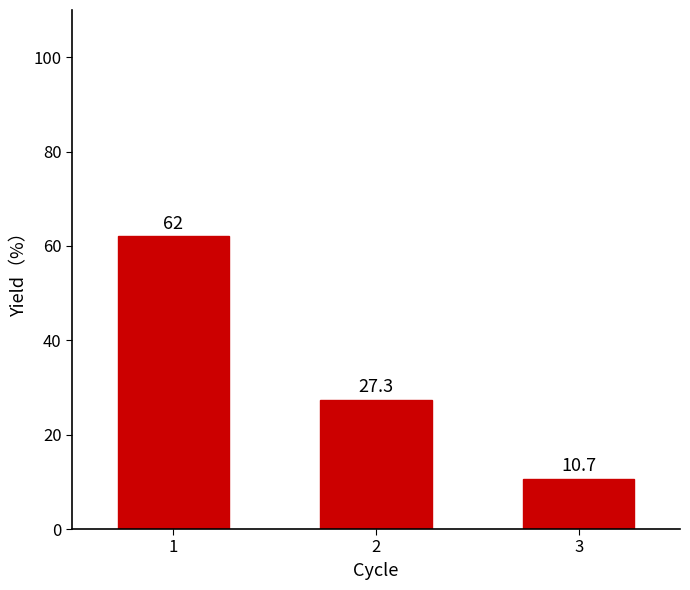

Which label corresponds to the largest value in the chart?

1